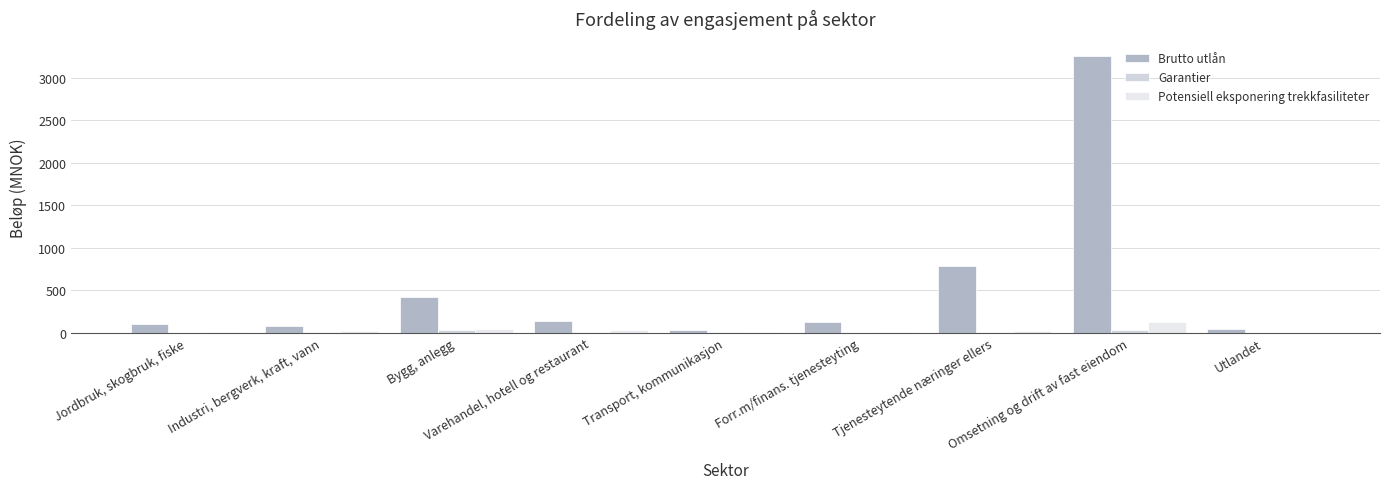

The value of Potensiell eksponering trekkfasiliteter at Varehandel, hotell og restaurant is 26.6. True or false?

True